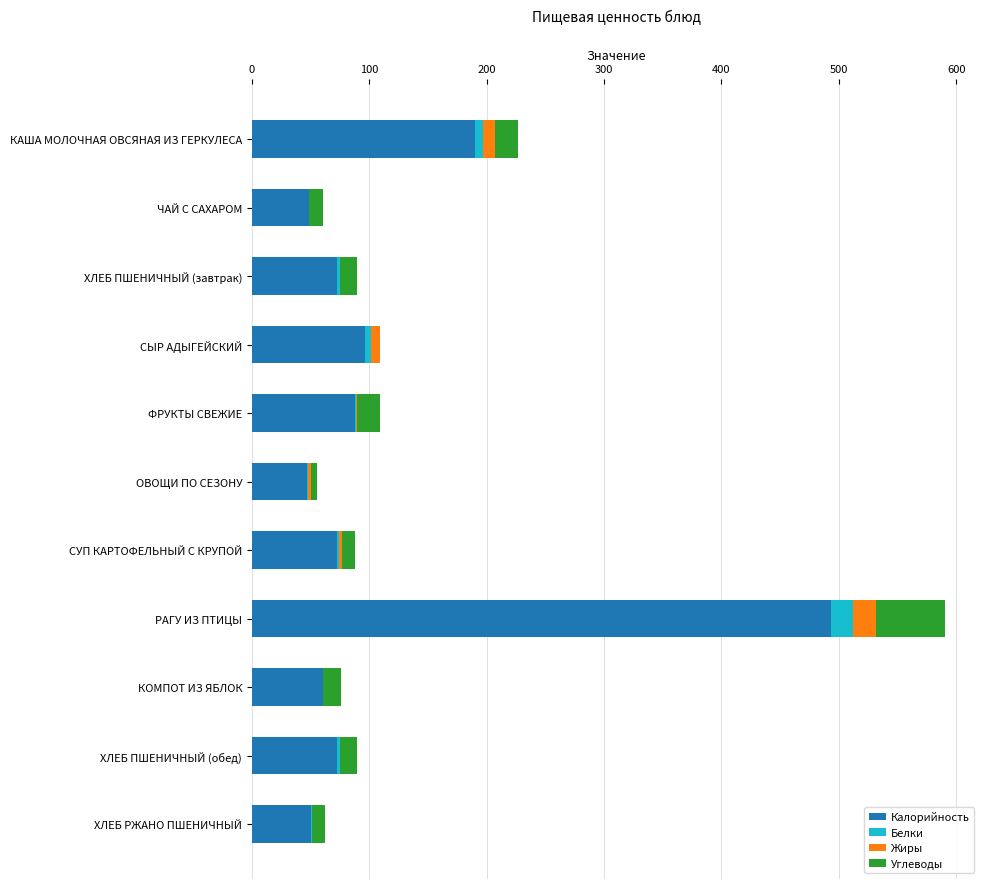

The value of Калорийность at КОМПОТ ИЗ ЯБЛОК is 60.6. True or false?

True